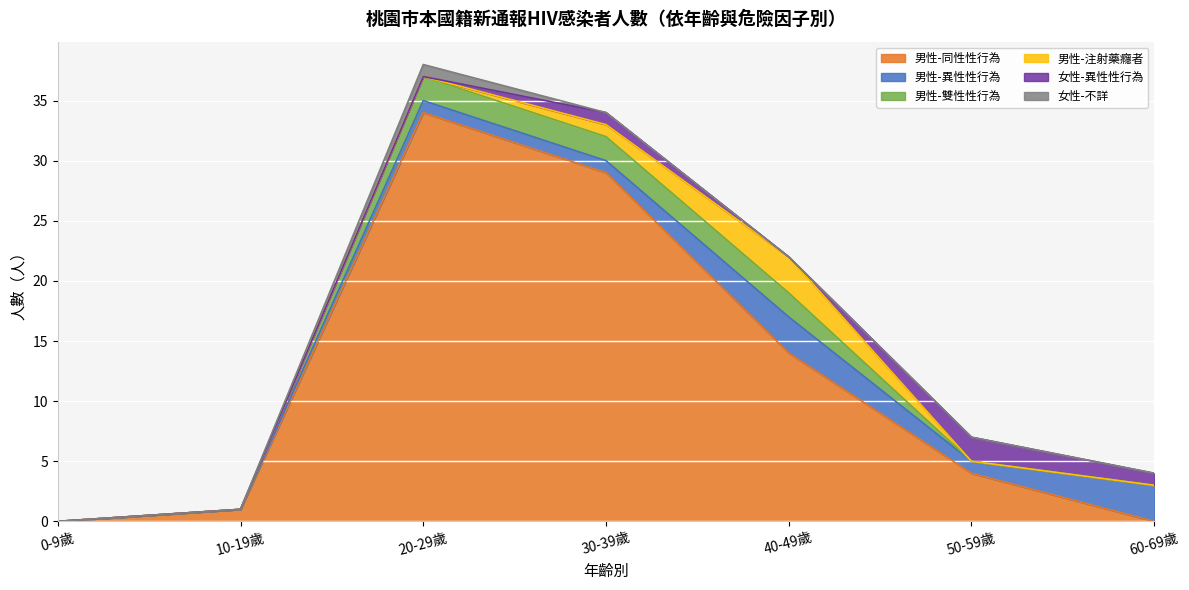

What is the label of the 3rd point from the left?

20-29歲